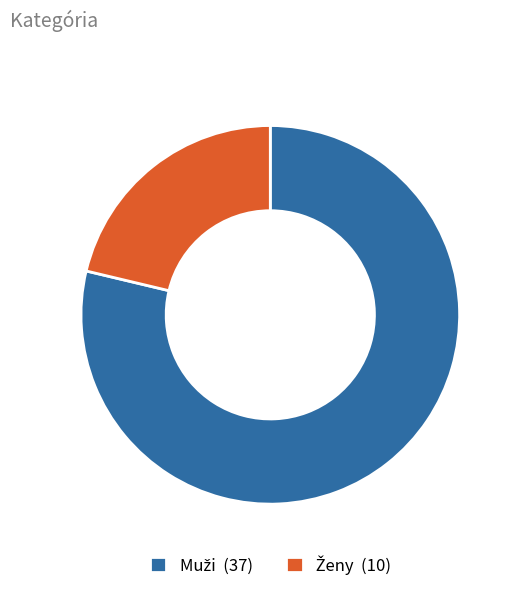

Is there a majority slice in this chart?

Yes